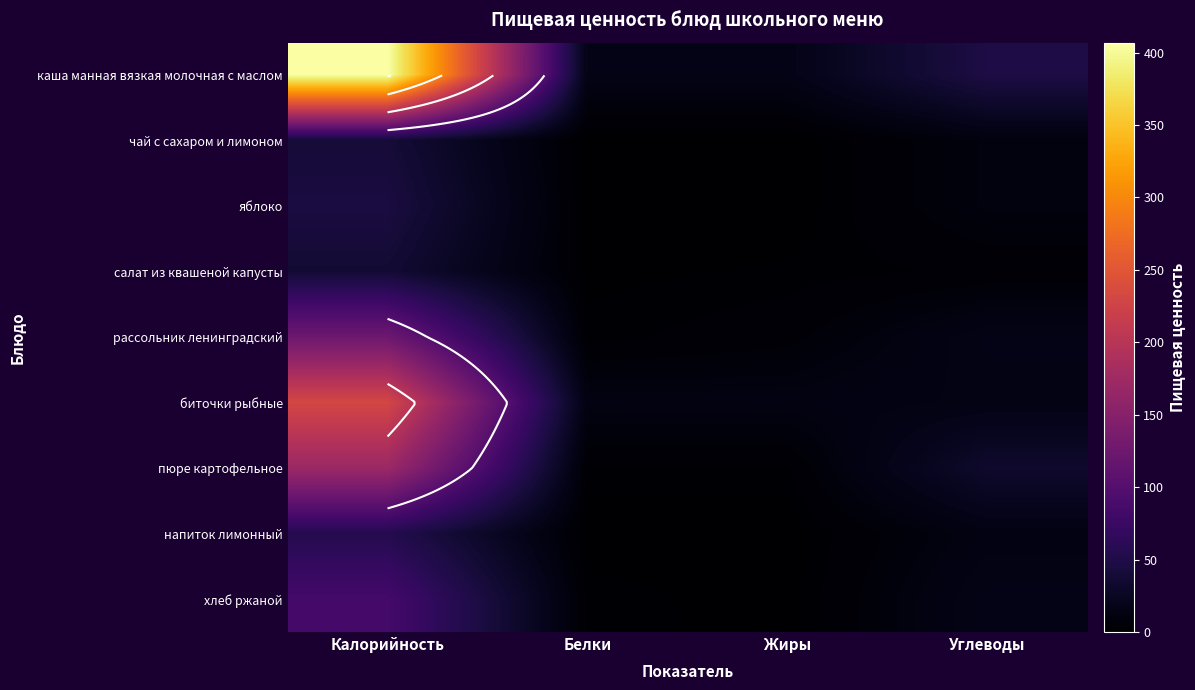

At which label does хлеб ржаной reach its peak?

Калорийность